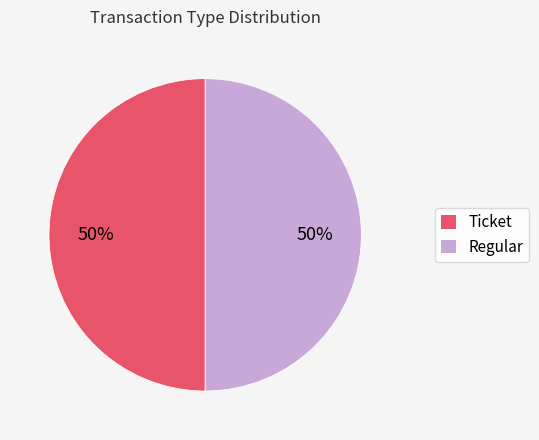

Is the sum of Regular and Ticket greater than half?

Yes